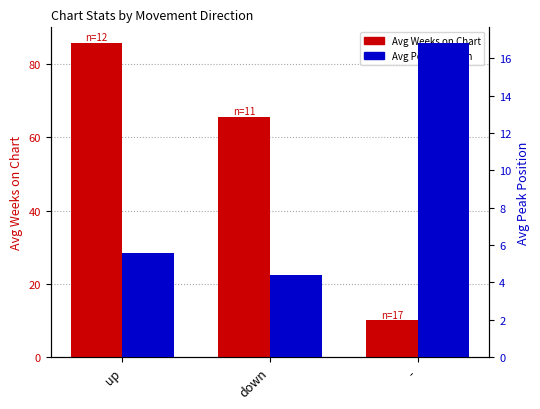

Reading left to right, what are all the values shown in this chart?

Avg Weeks on Chart: 85.8	65.7	9.9
Avg Peak Position: 5.6	4.4	16.8